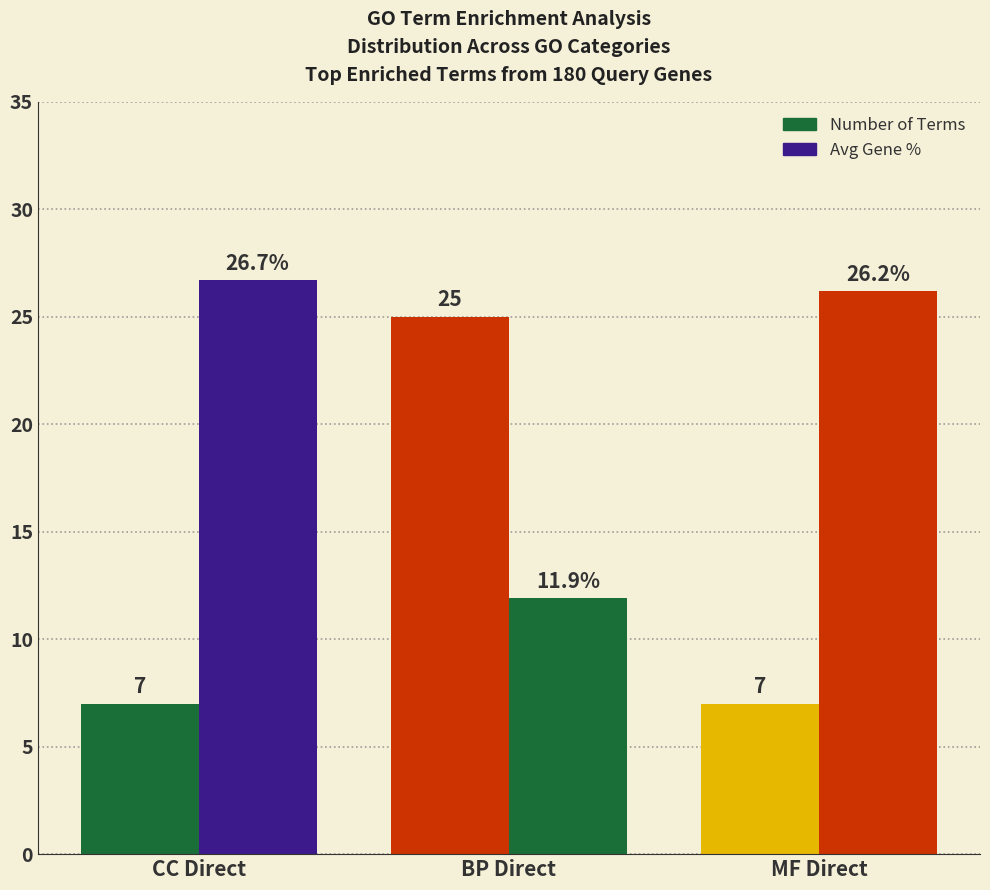

At which category is the sum across all series the highest?

BP Direct